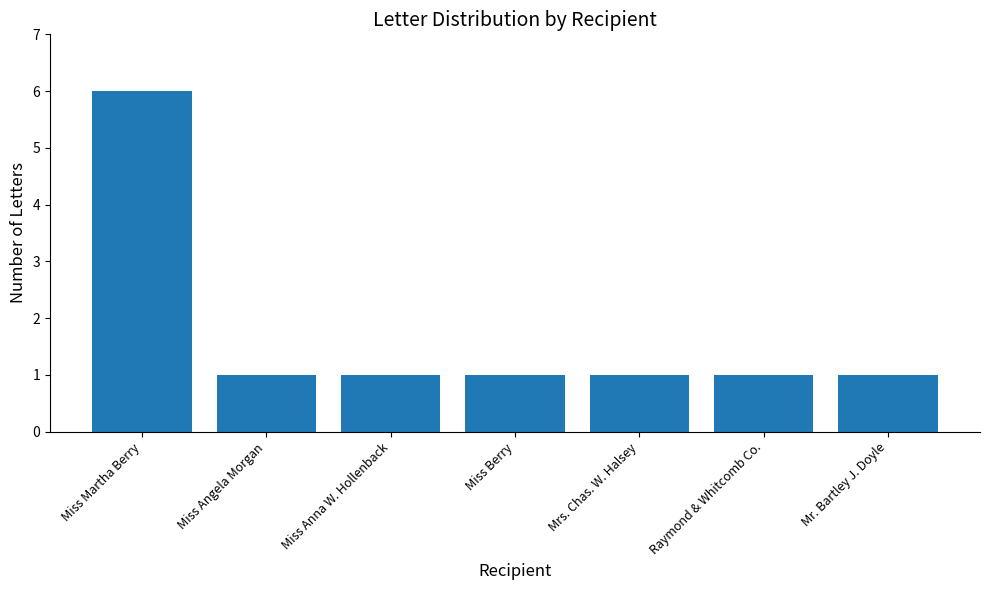

Is it true that the value at Miss Berry is 1?

True